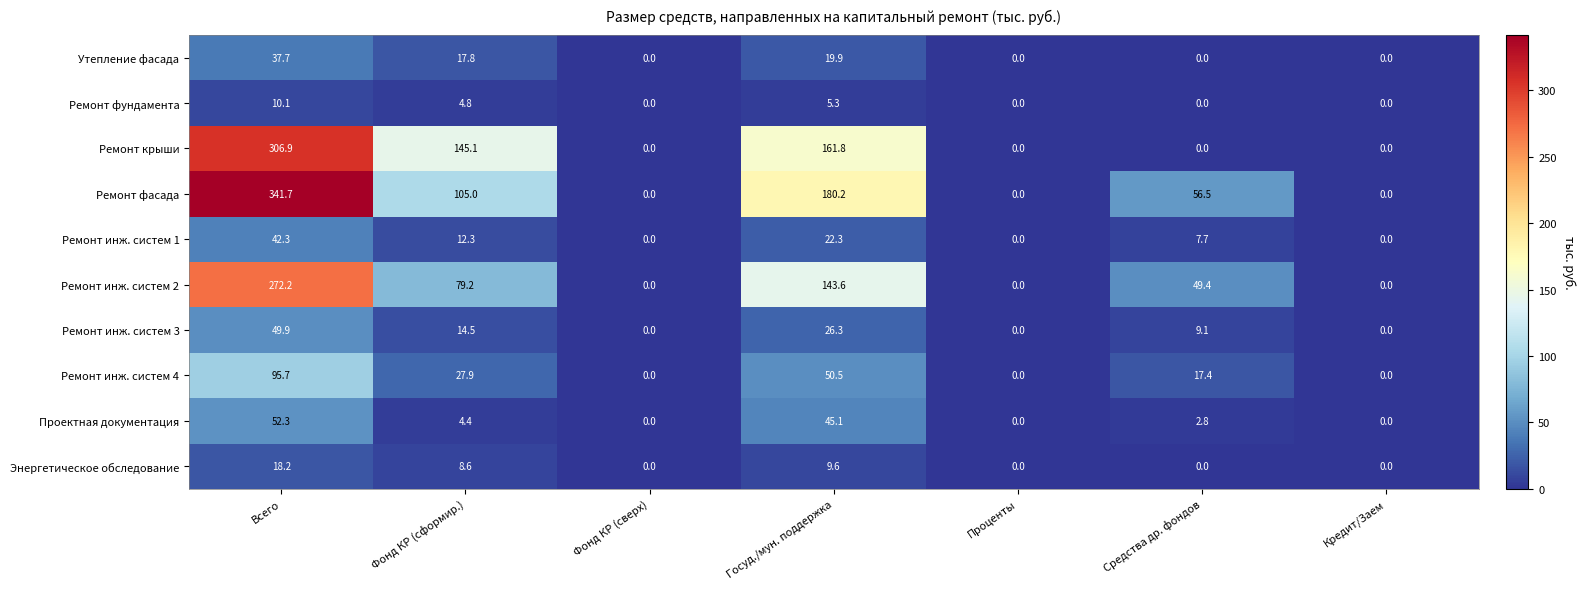

Which series has the largest total across all categories?

Ремонт фасада